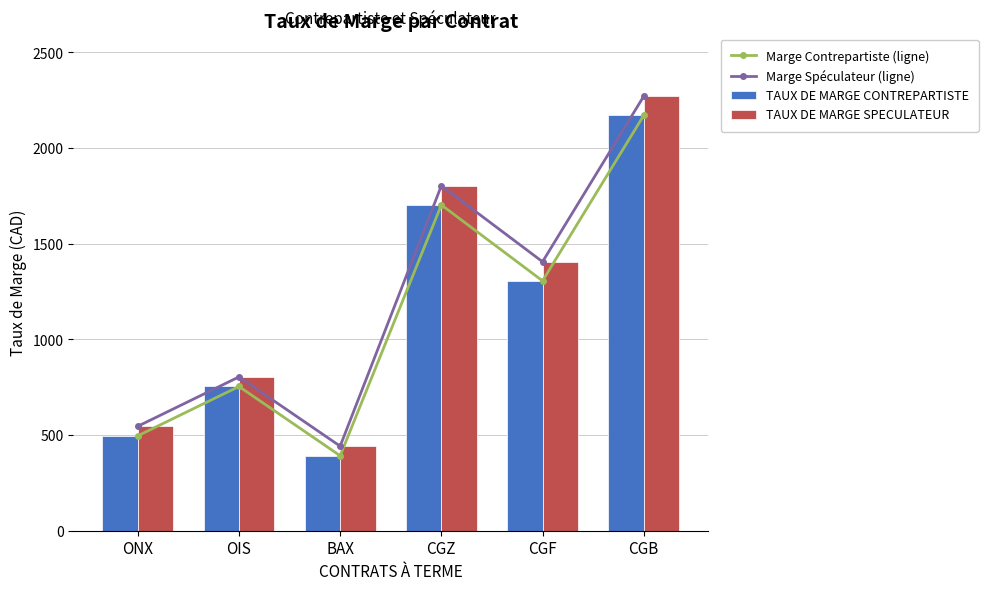

Which series has the largest range (max minus min)?

Marge Spéculateur (ligne)